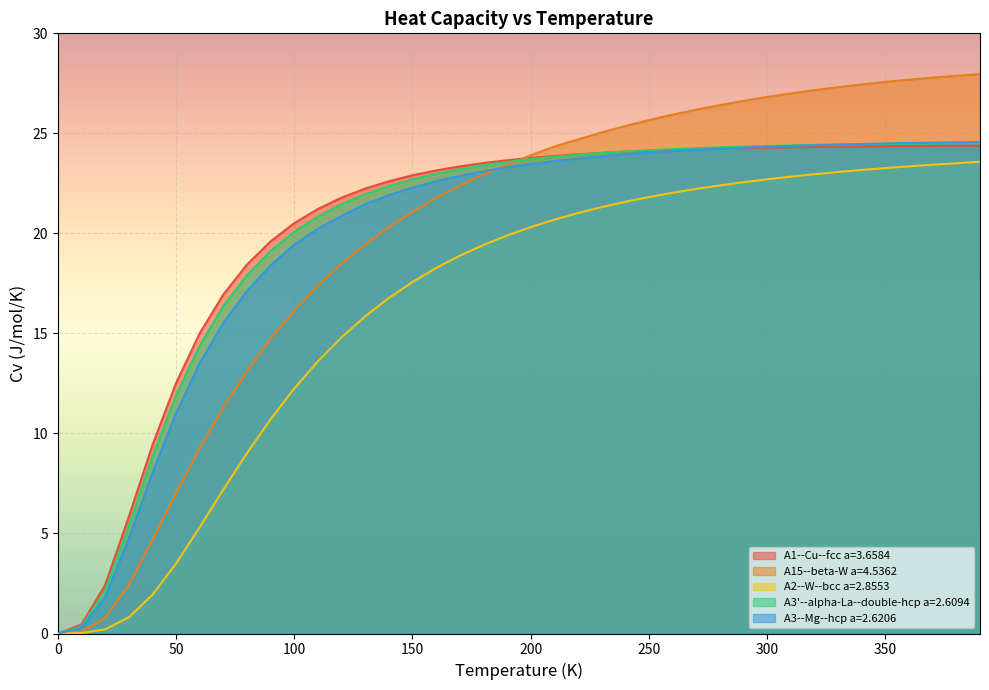

At which category does the chart reach its peak across all series?

390.0